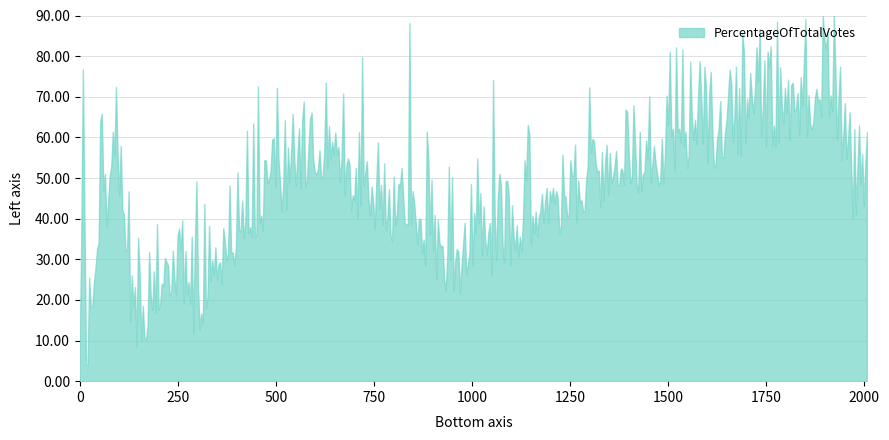

What is the maximum value shown in the chart?

90.0